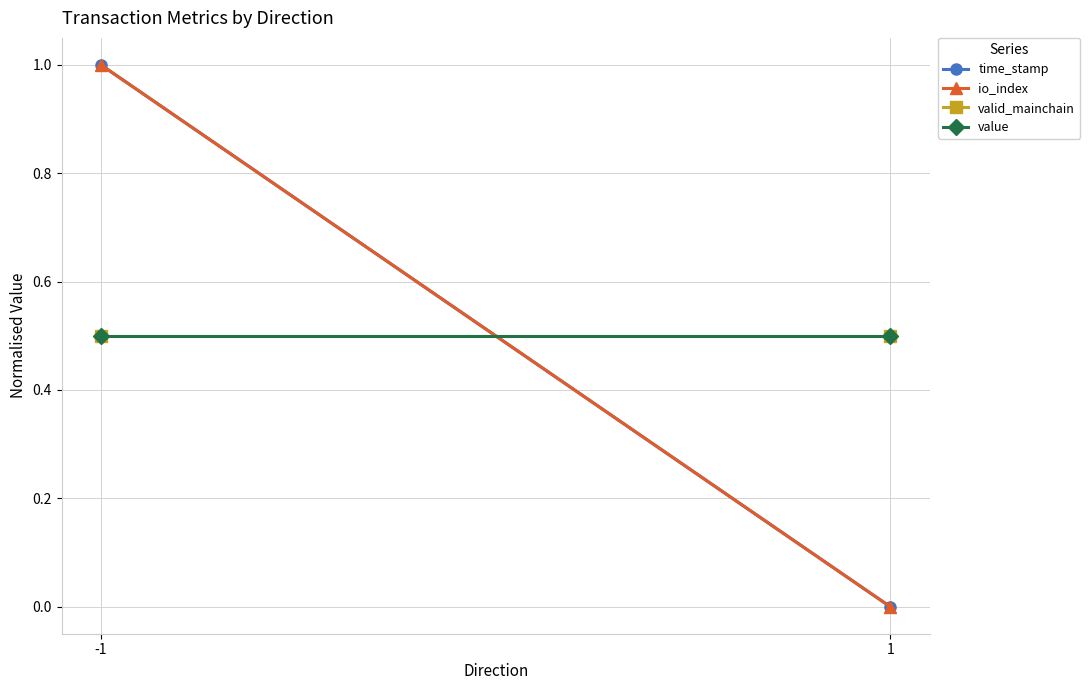

Reading right to left, transcribe all the data shown in this chart.

time_stamp: 0.0	1.0
io_index: 0.0	1.0
valid_mainchain: 0.5	0.5
value: 0.5	0.5